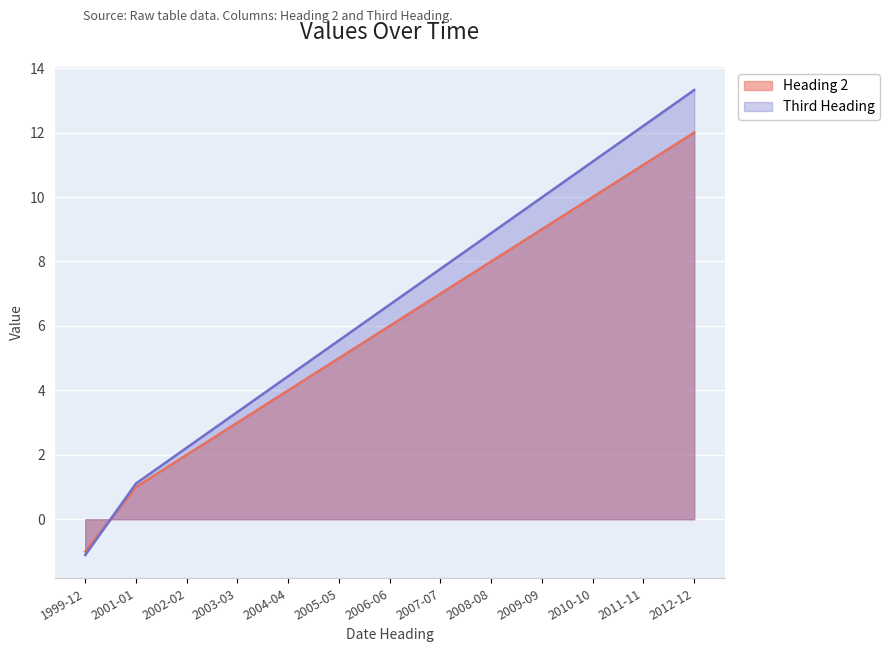

At which label does Third Heading reach its peak?

2012-12